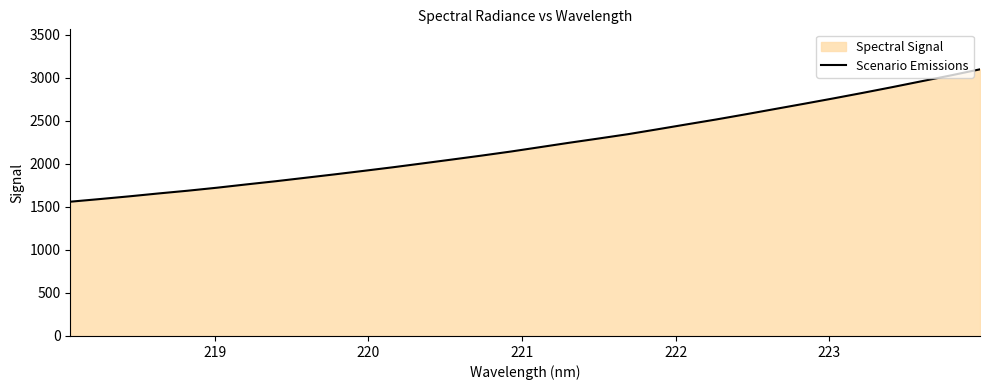

How many distinct data groups are displayed?

1